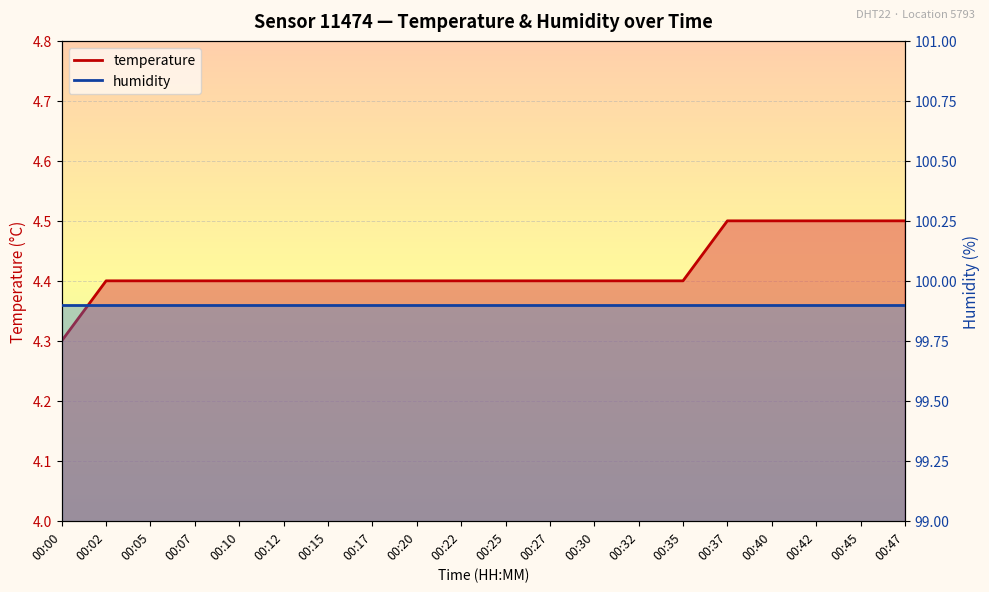

Between 00:25 and 00:02, which is larger?

00:25